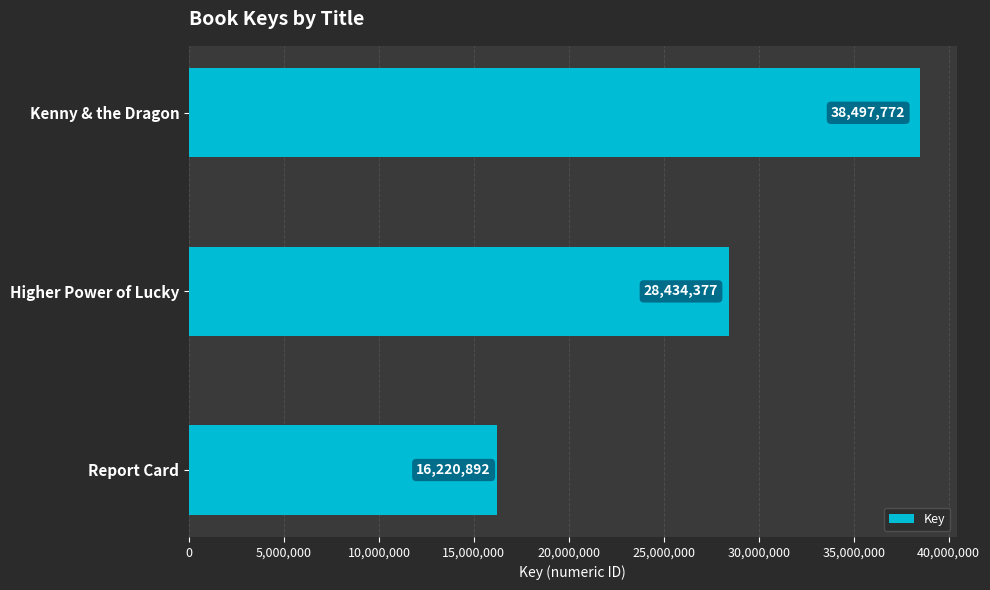

The value at Report Card is 16220892. True or false?

True